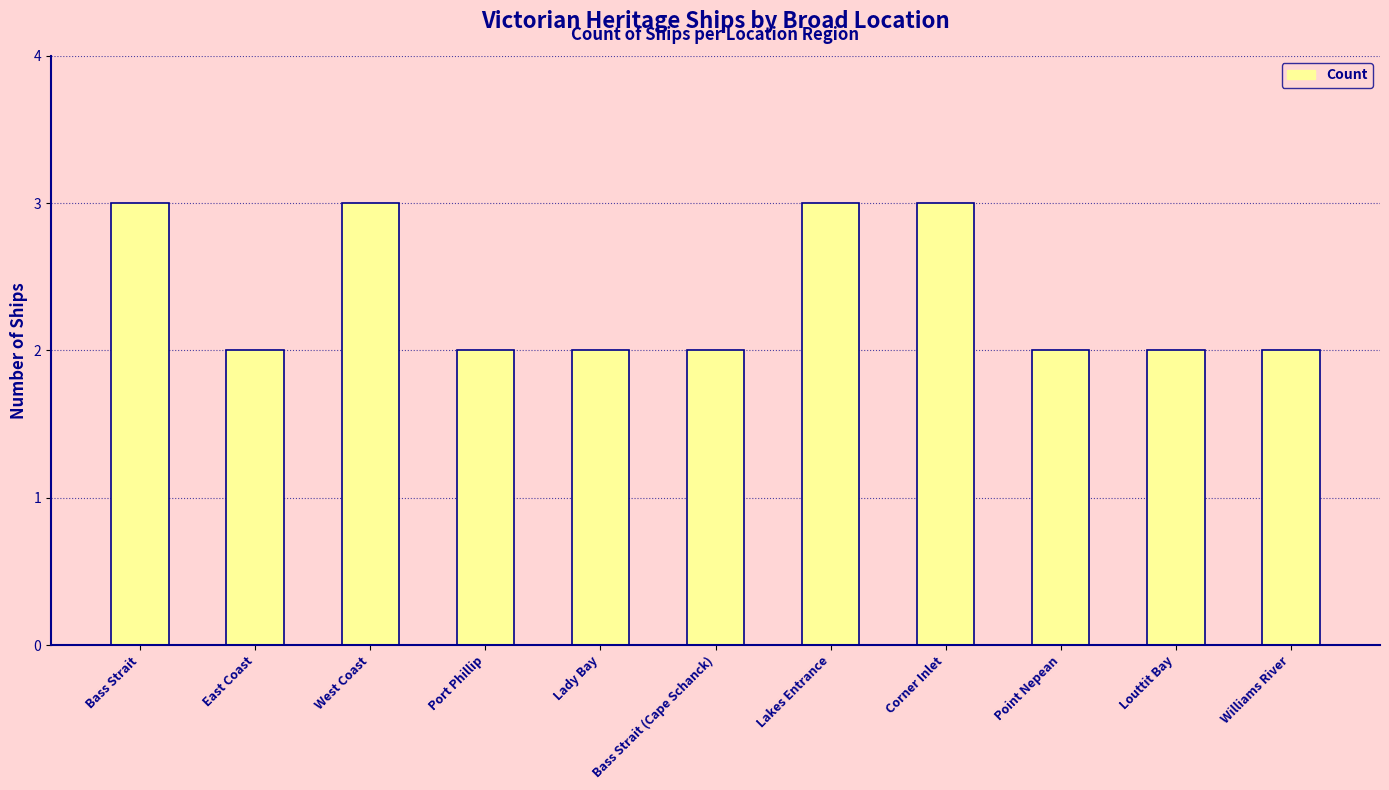

True or false: the data shows 3 at Lakes Entrance.

True